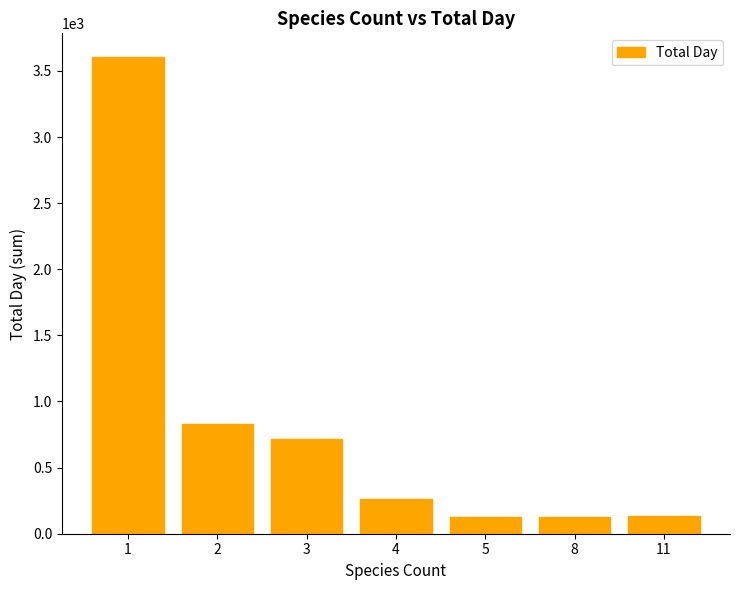

What is the change in value from 4 to 5?

-133